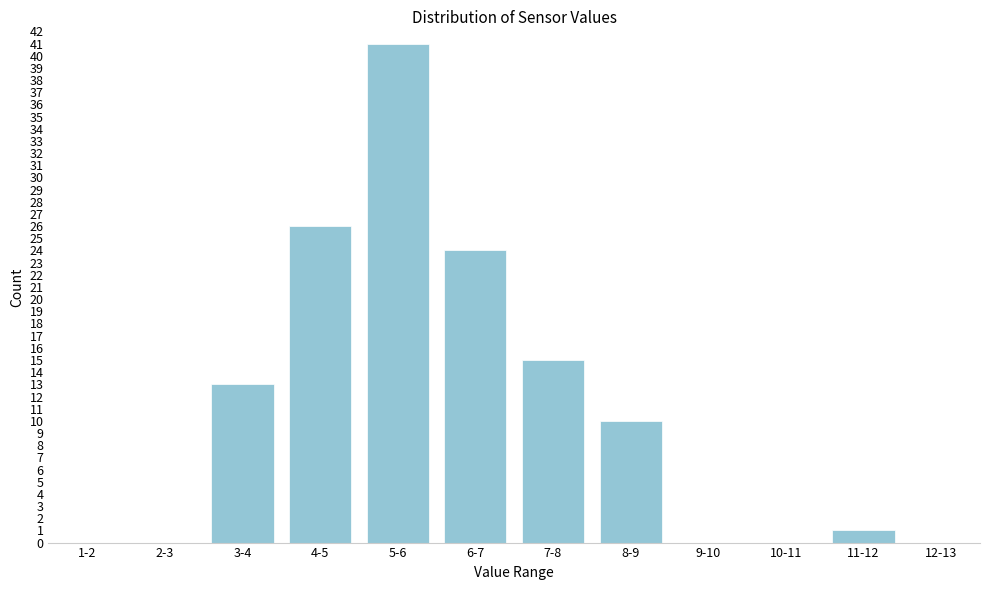

Reading left to right, transcribe all the data shown in this chart.

1-2=0	2-3=0	3-4=13	4-5=26	5-6=41	6-7=24	7-8=15	8-9=10	9-10=0	10-11=0	11-12=1	12-13=0